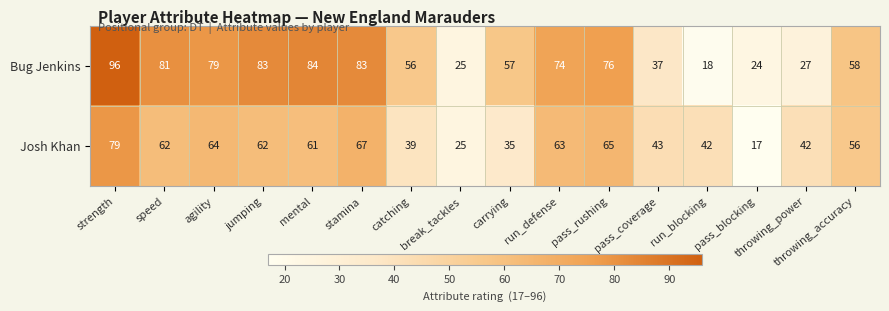

How many values in the Josh Khan series are below 61?

8